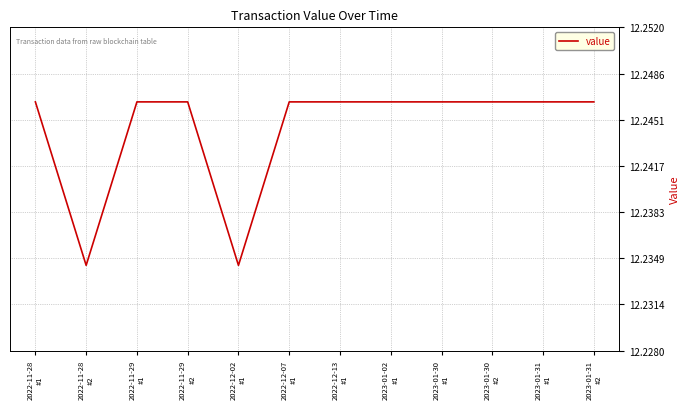

What is the label of the 8th point from the right?

2022-12-02
#1